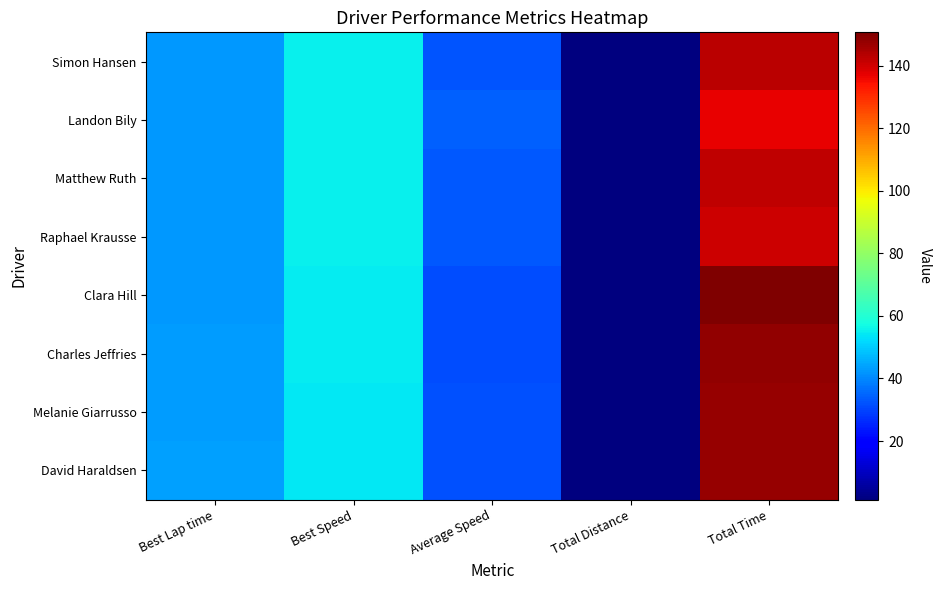

Which series has the largest total across all categories?

Clara Hill